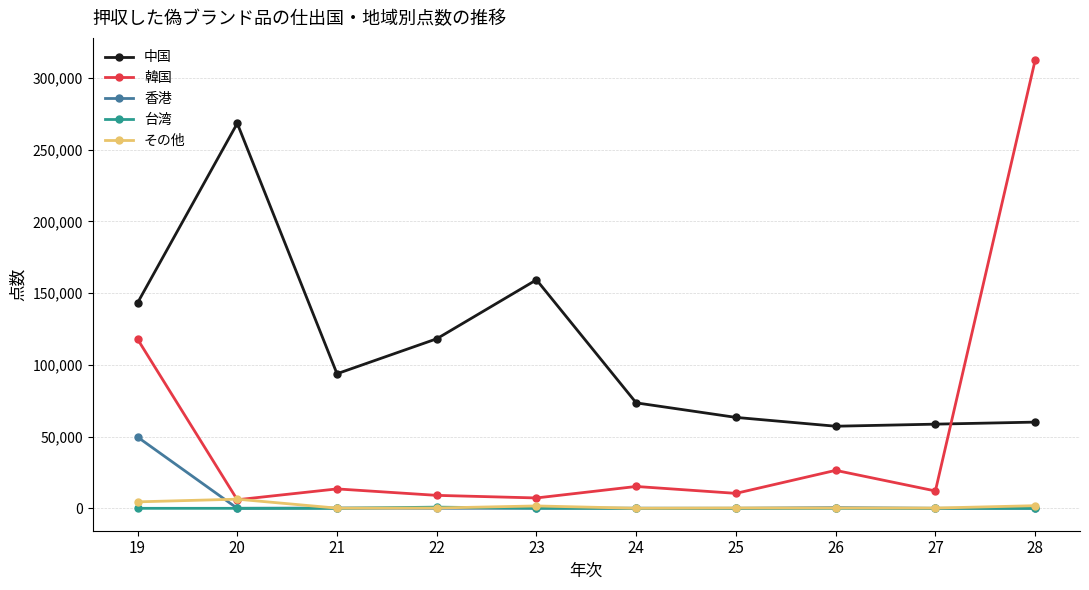

Where is the first local minimum for 韓国?

20